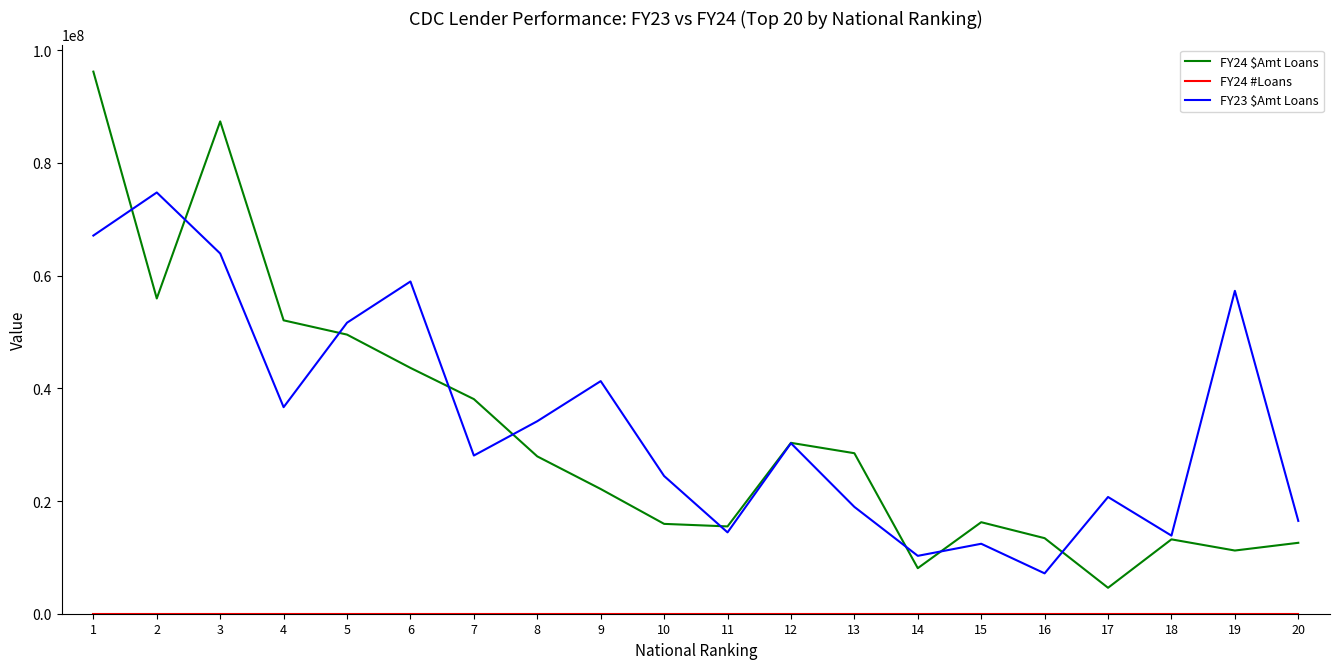

Which series has the widest spread of values?

FY24 $Amt Loans